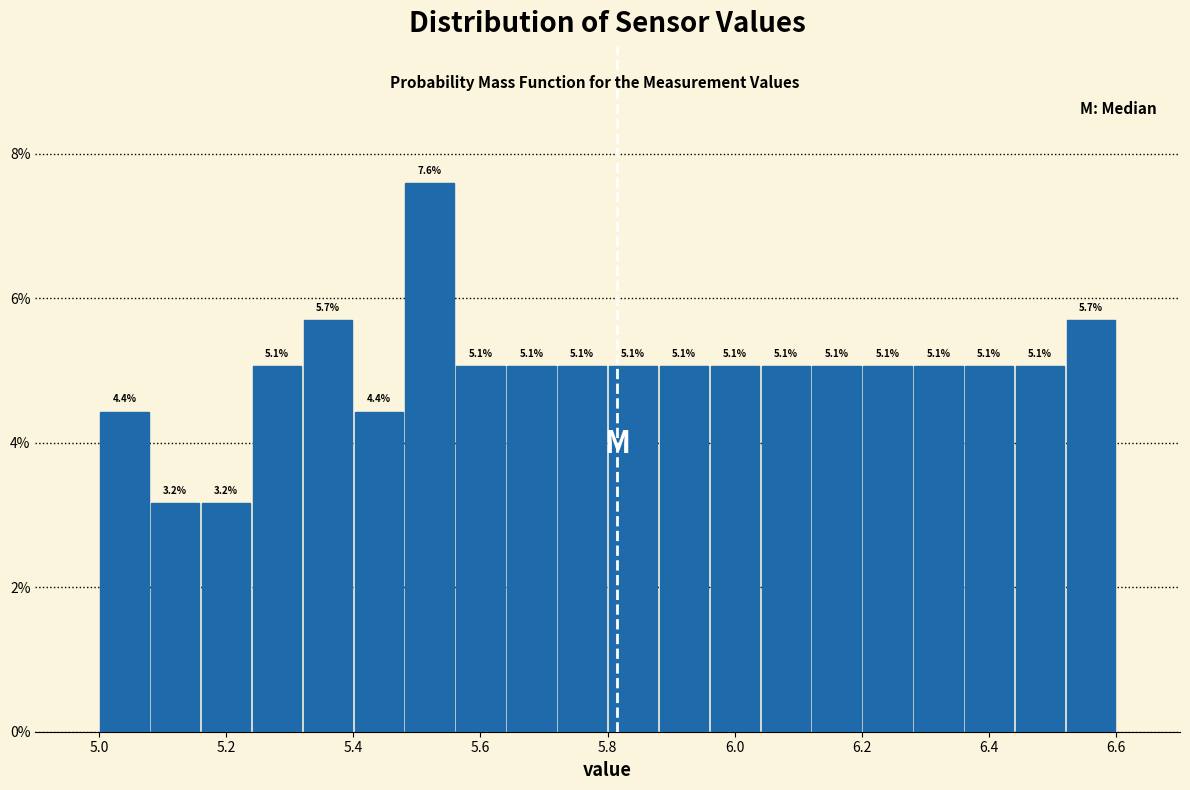

How tall is the bar that spans 5.40 to 5.48 on the x-axis?

4.4